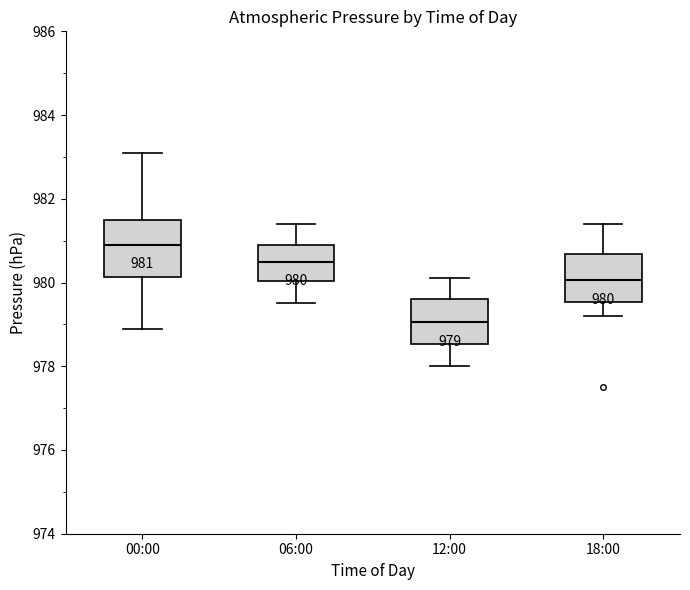

Comparing the boxes themselves (not the whiskers), which one is the tallest?

00:00